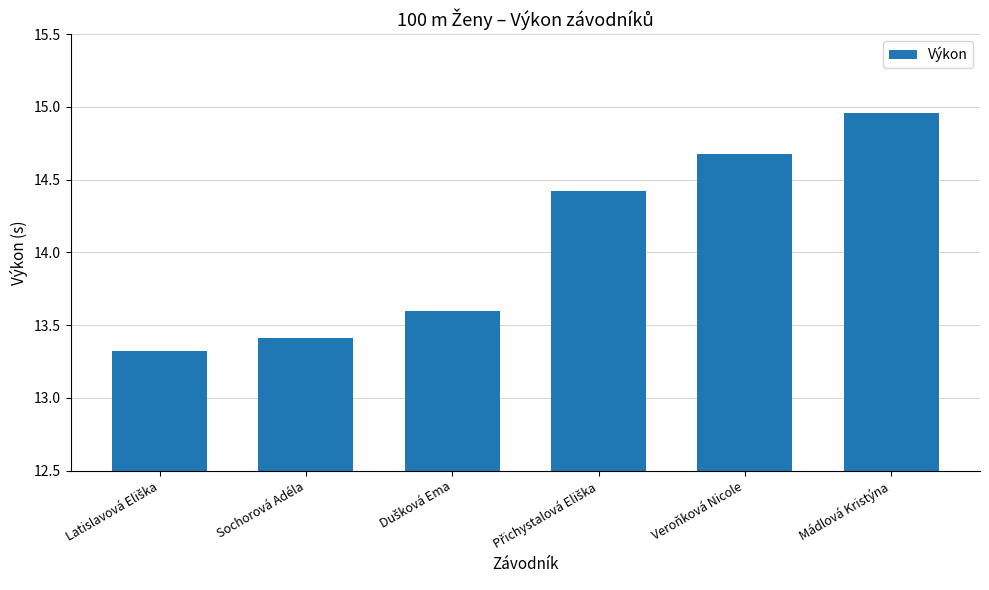

What is the sum of all values?

84.4